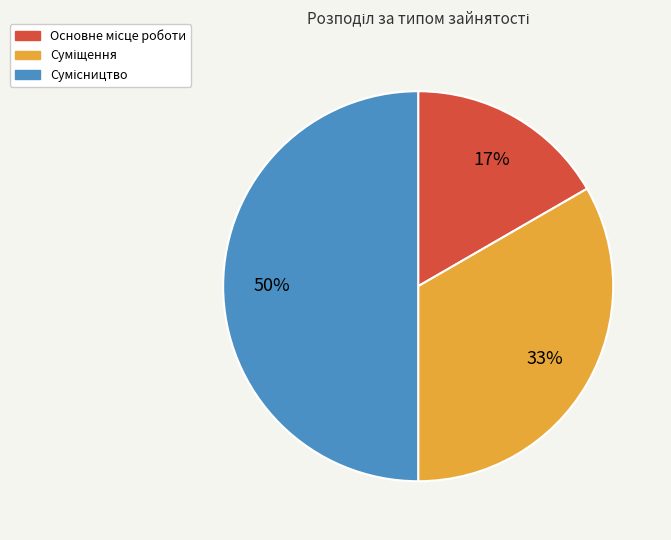

To the nearest percent, what is the average slice percentage?

33%